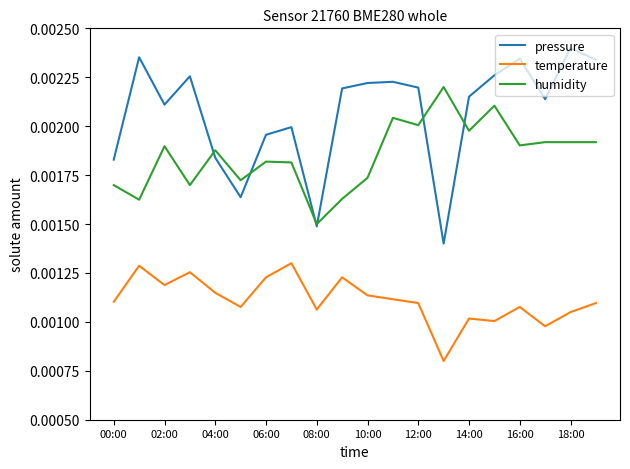

List the series in order of their peak value, highest first.

pressure, humidity, temperature